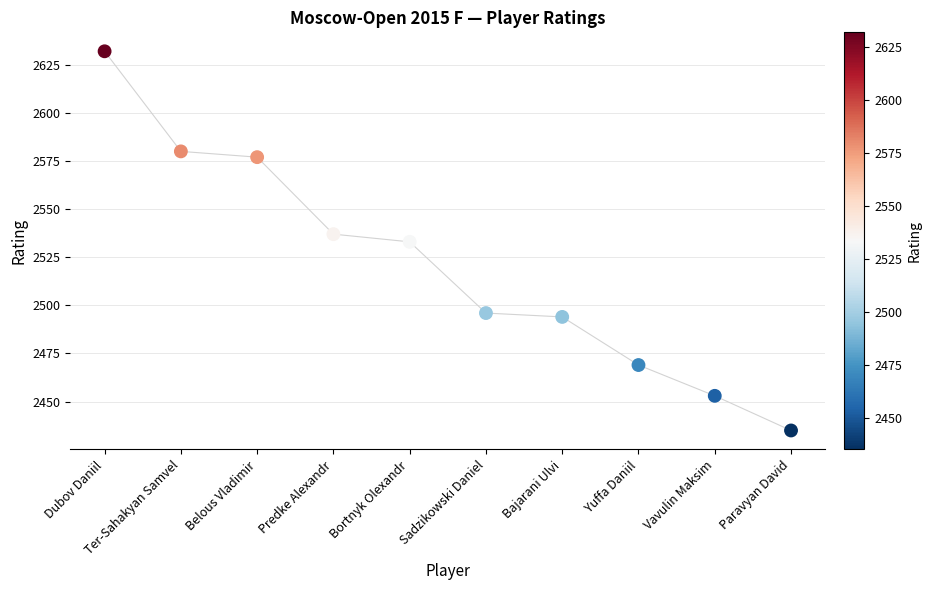

What is the average Y value?

2521